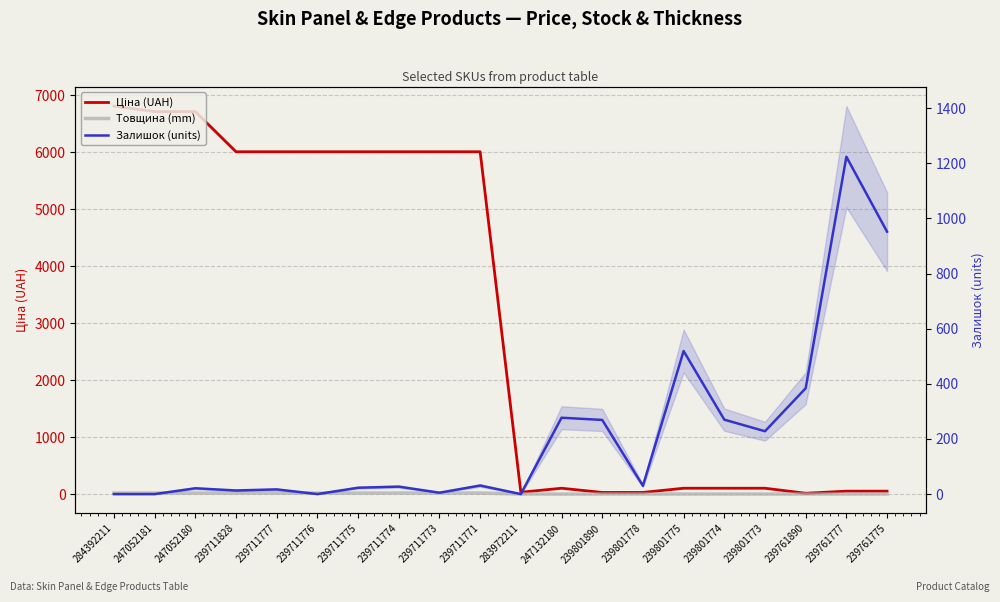

True or false: Товщина (mm) has more than 0 interior local peaks.

False